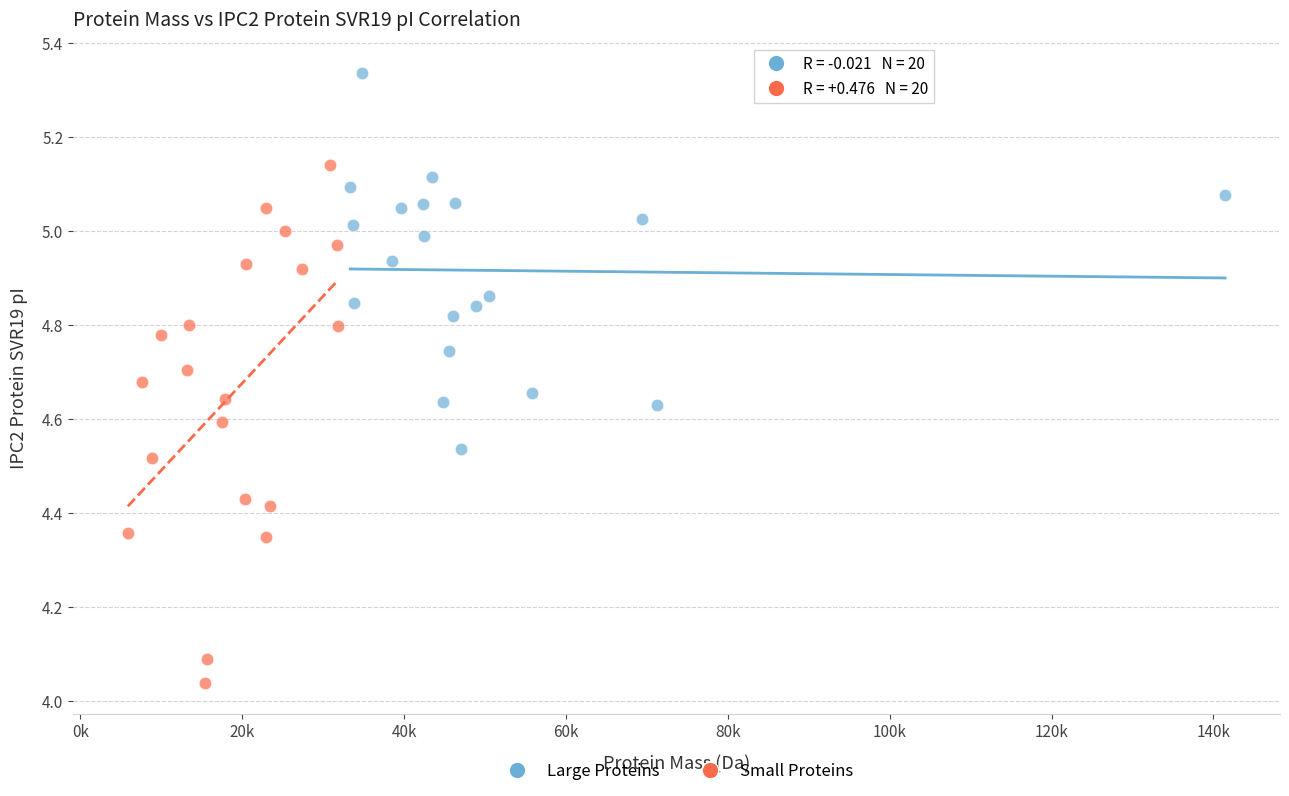

Which series contains the lowest Y value?

Small Proteins